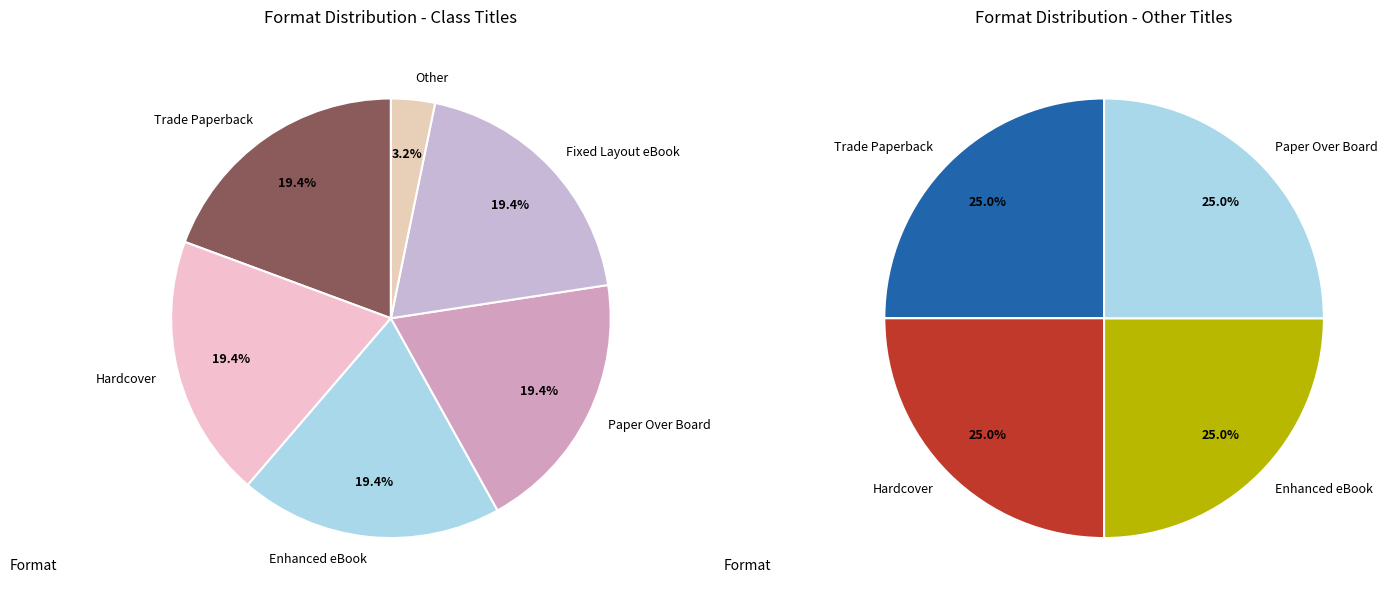

How many segments does this pie chart have?

10